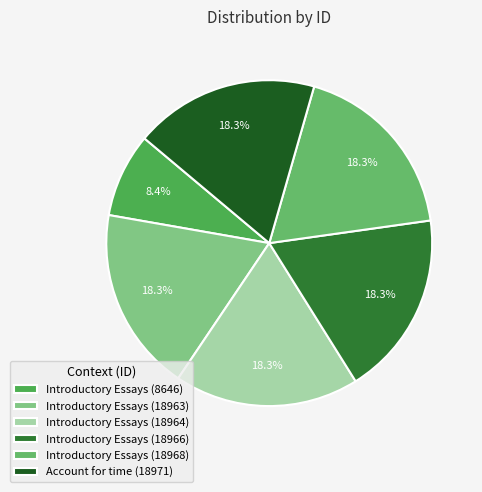

Which has a higher value, Introductory Essays (18968) or Introductory Essays (8646)?

Introductory Essays (18968)